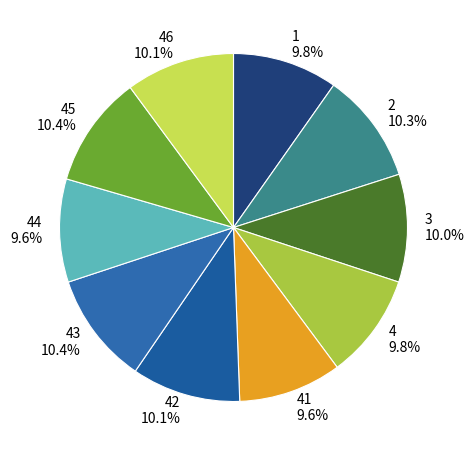

Count the number of slices in the pie.

10